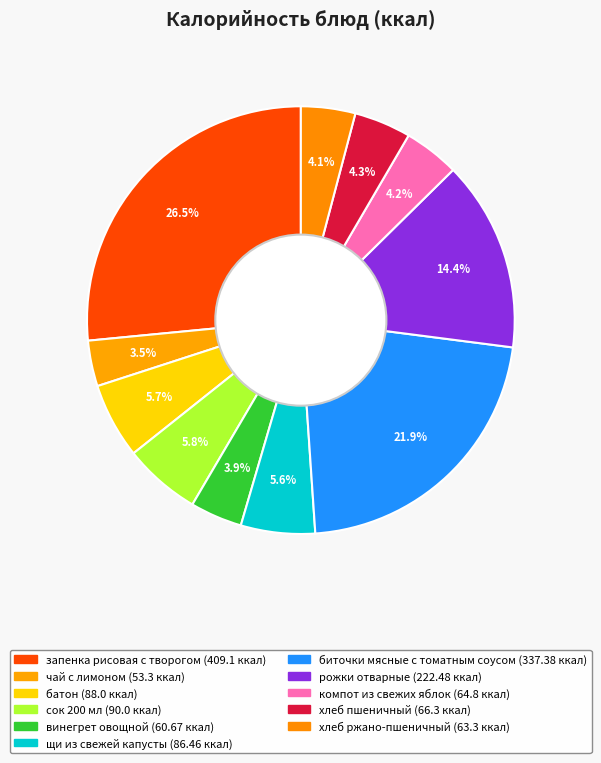

Combined, what portion of the pie is рожки отварные and щи из свежей капусты?

20.0%